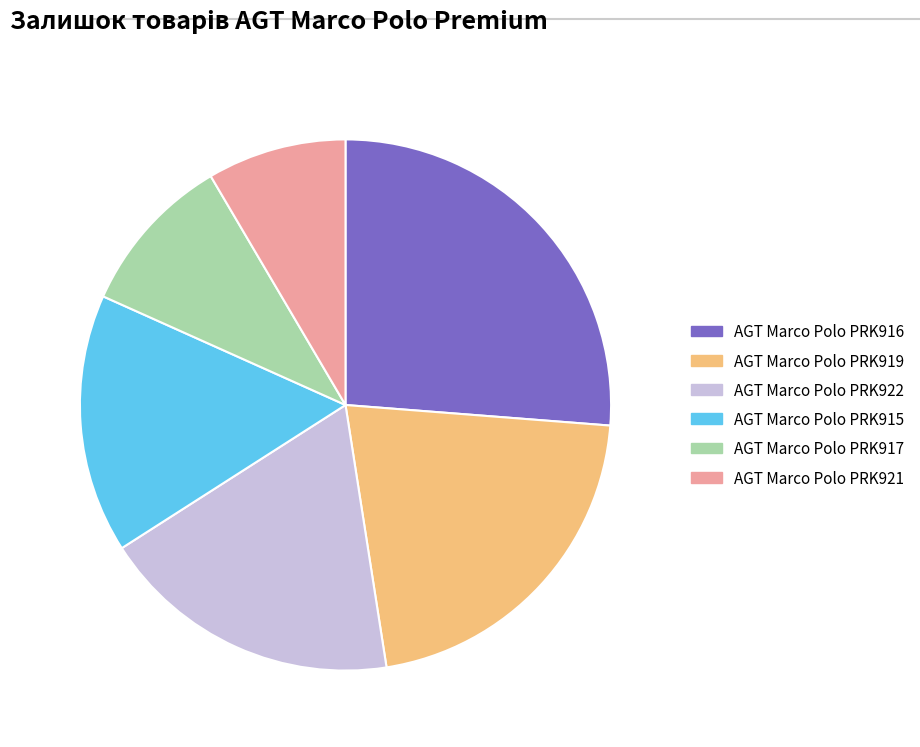

Does AGT Marco Polo PRK922 represent more than half of the total?

No